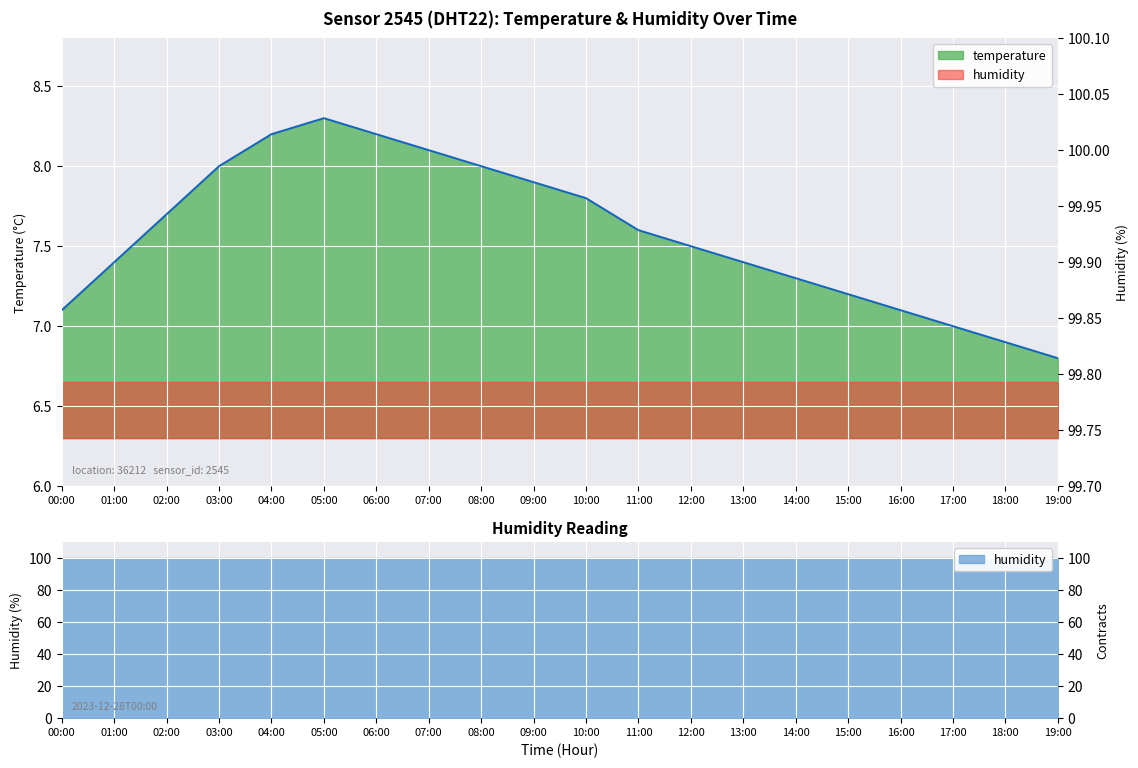

Is it true that the value at 13:00 is 7.4?

True